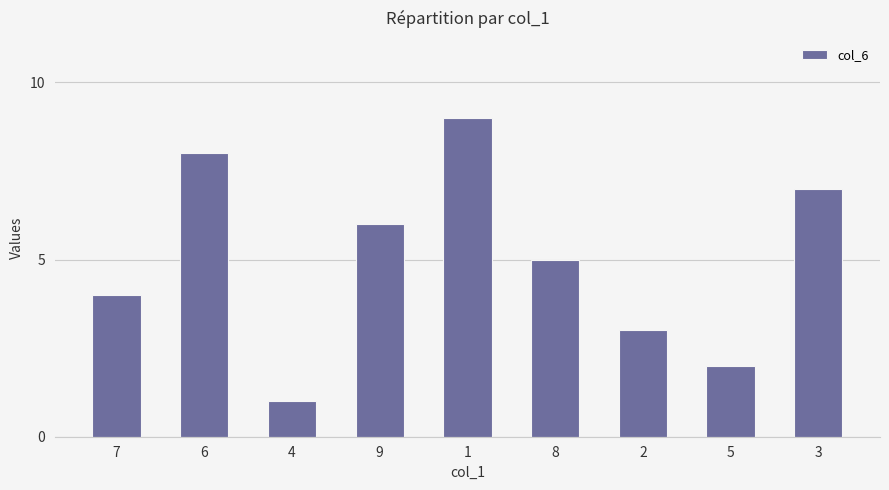

What is the change in value from 1 to 3?

-2